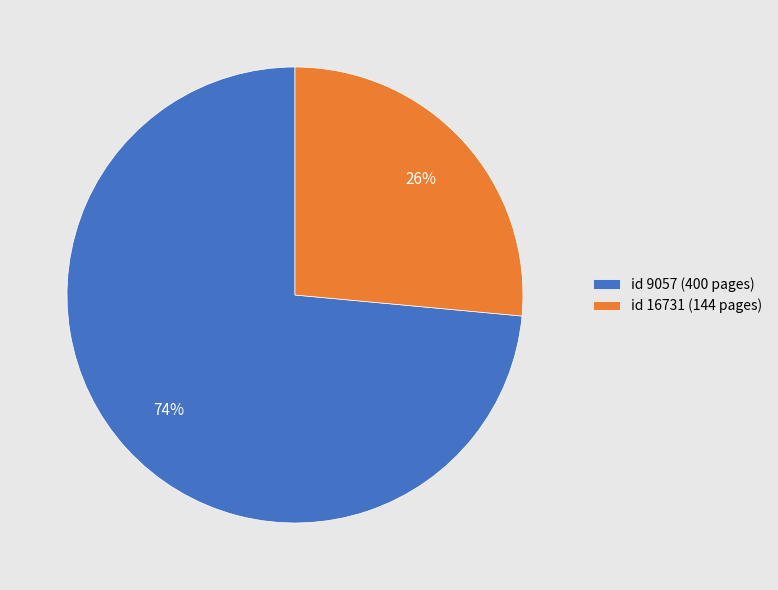

True or false: id 16731 (144 pages) accounts for 26% of the total.

True